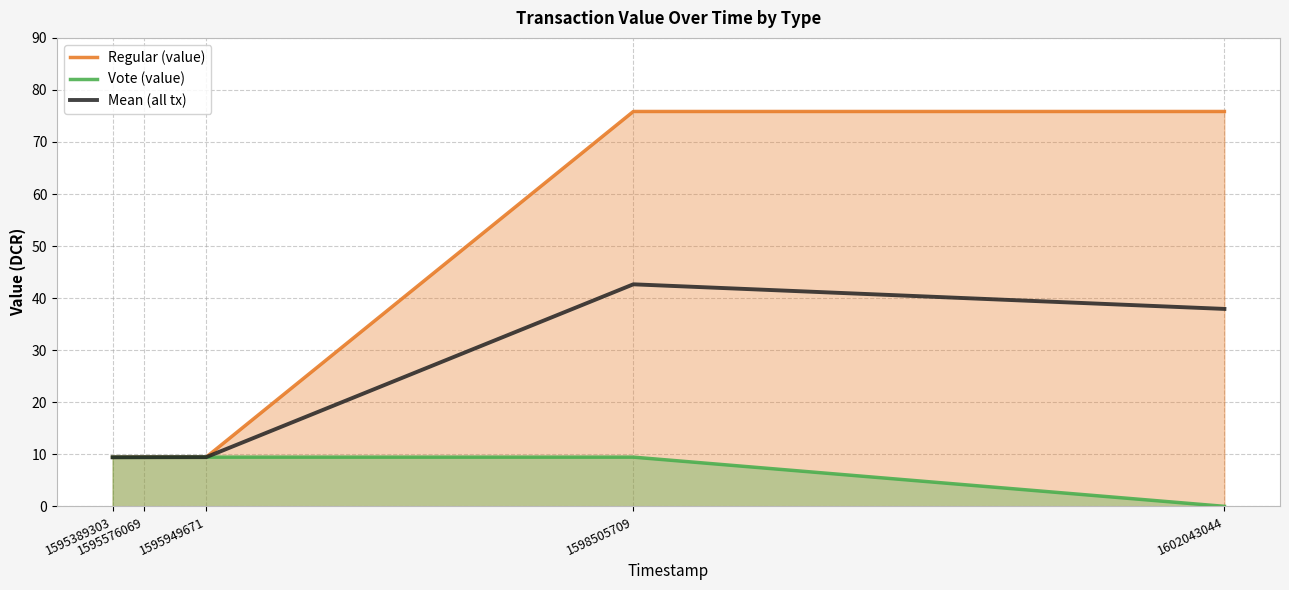

Rank the series by their average value, from lowest to highest.

Vote (value), Mean (all tx), Regular (value)